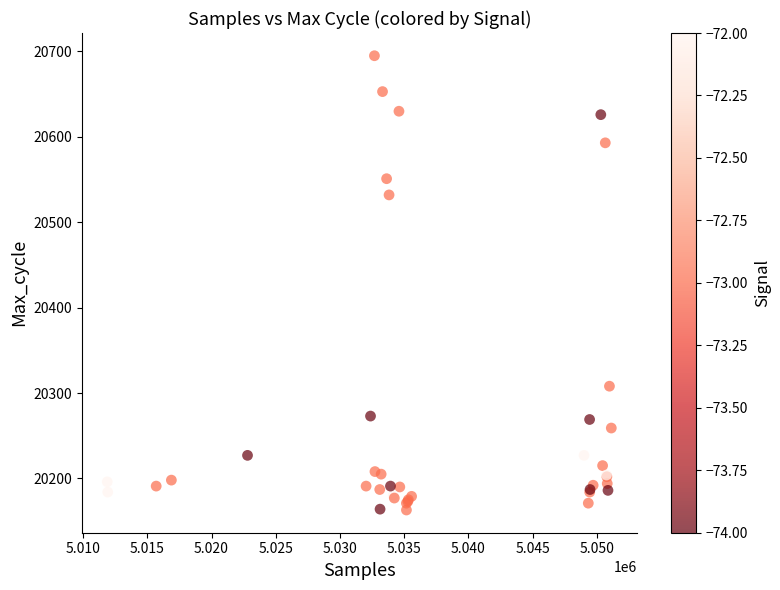

What Y value in the scatter plot is closest to 20429?

20532